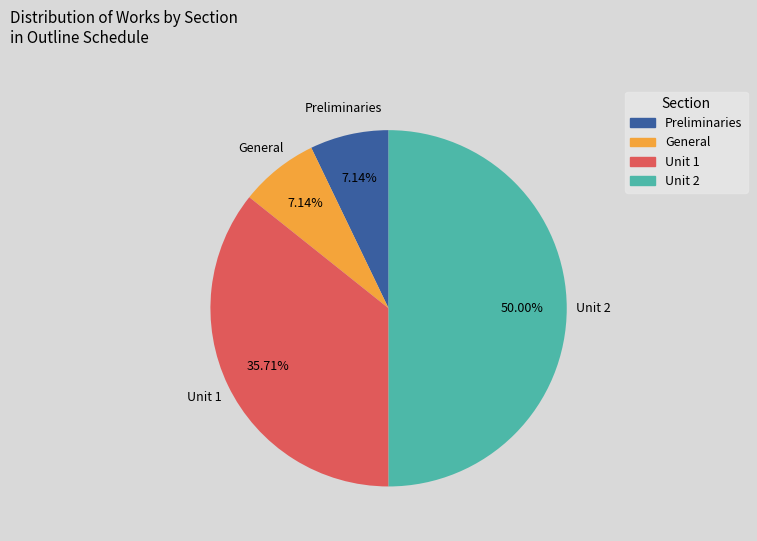

To the nearest percent, what is the difference between the largest and smallest slice percentages?

43%